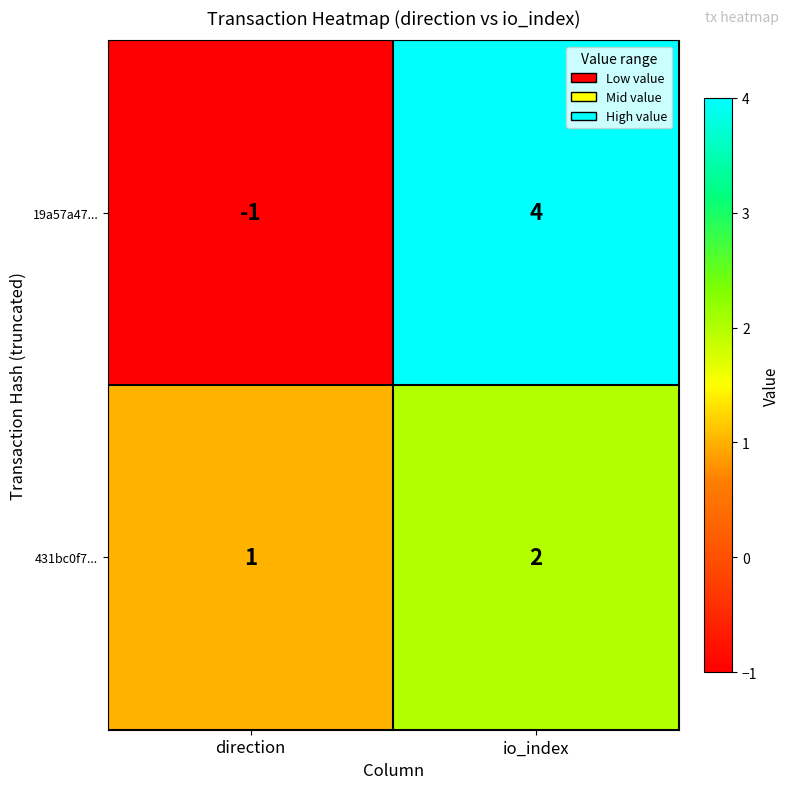

Reading left to right, list all the values displayed in this chart.

19a57a47...: -1	4
431bc0f7...: 1	2